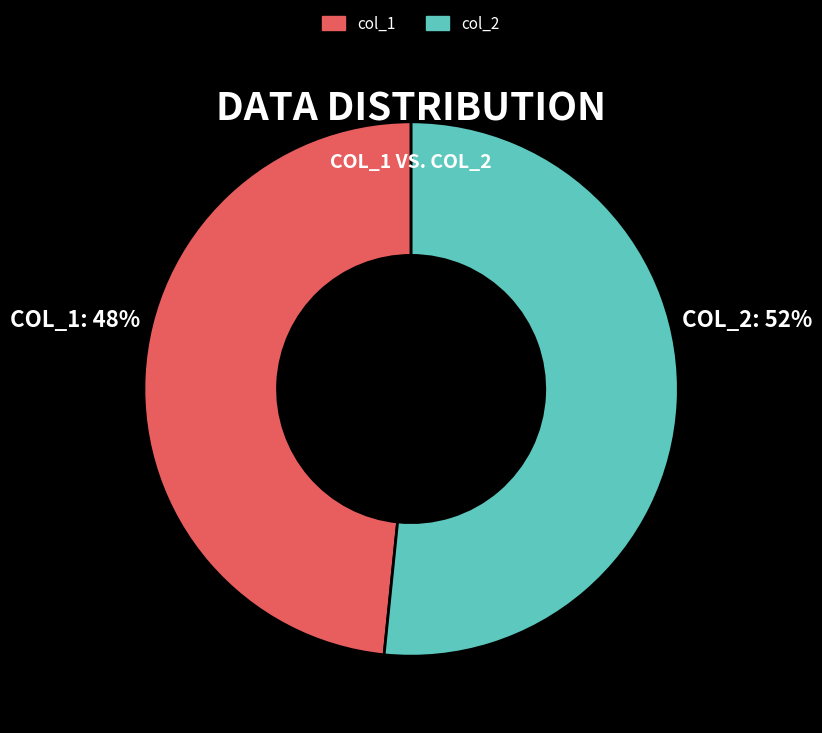

How many slices are in this pie chart?

2